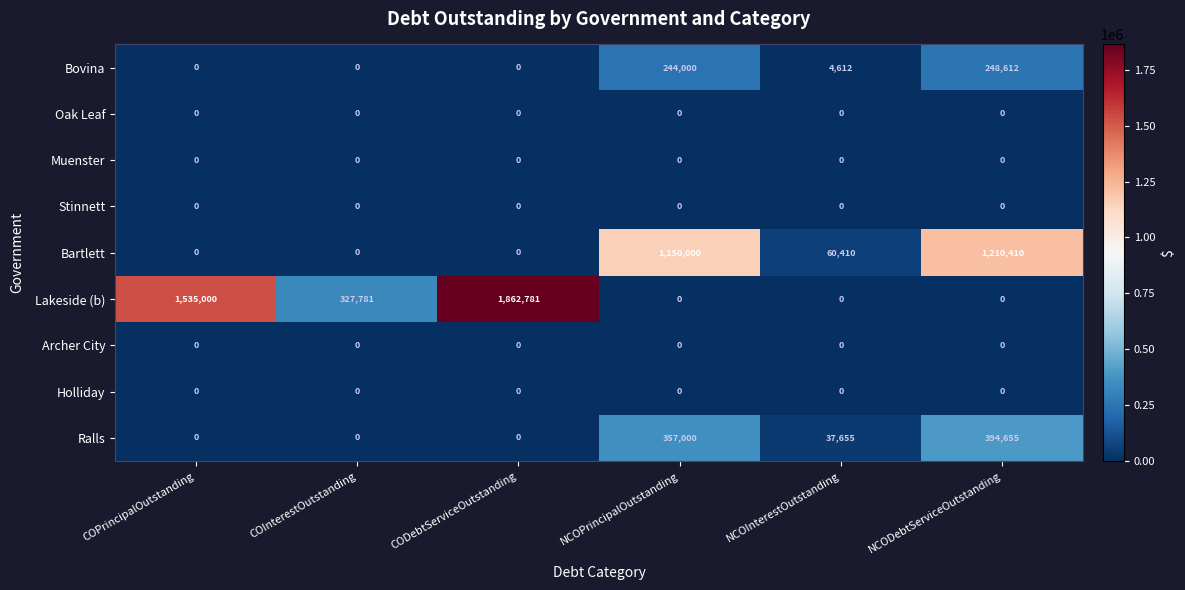

What is the sum of all Bartlett values?

2420820